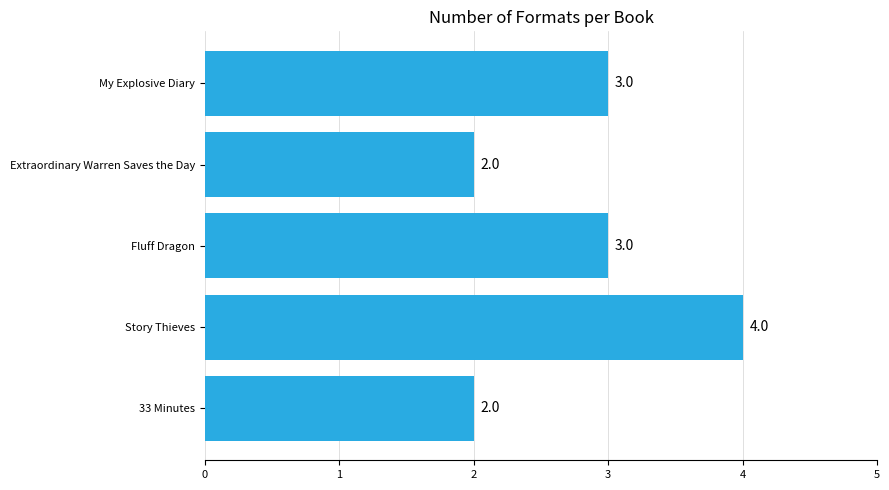

The chart shows a value of 3 at My Explosive Diary. True or false?

True